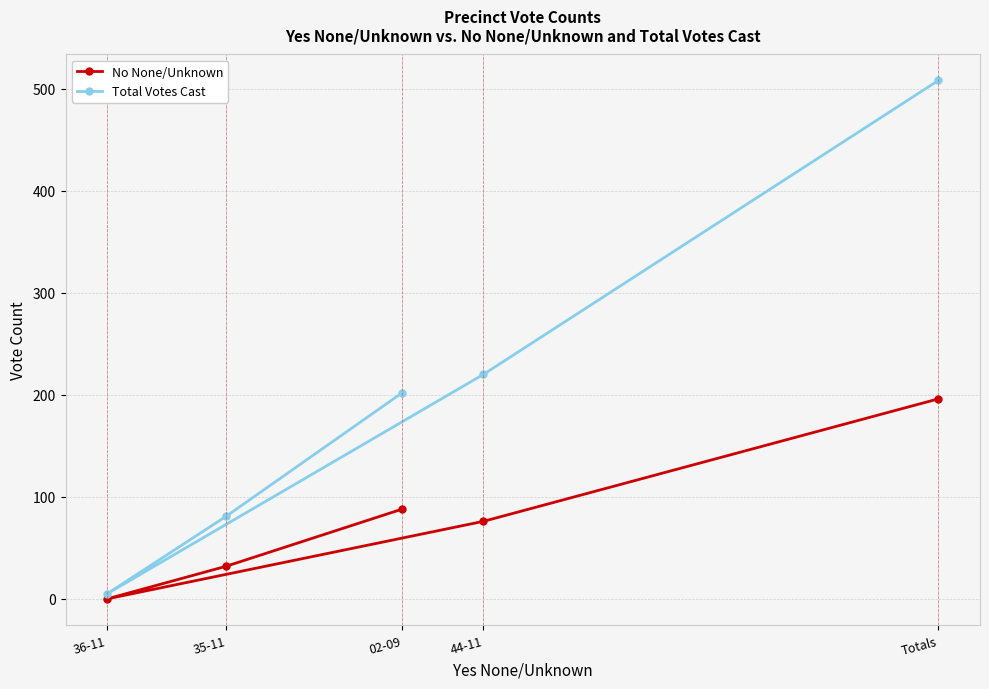

How many data points in No None/Unknown are less than 76?

2